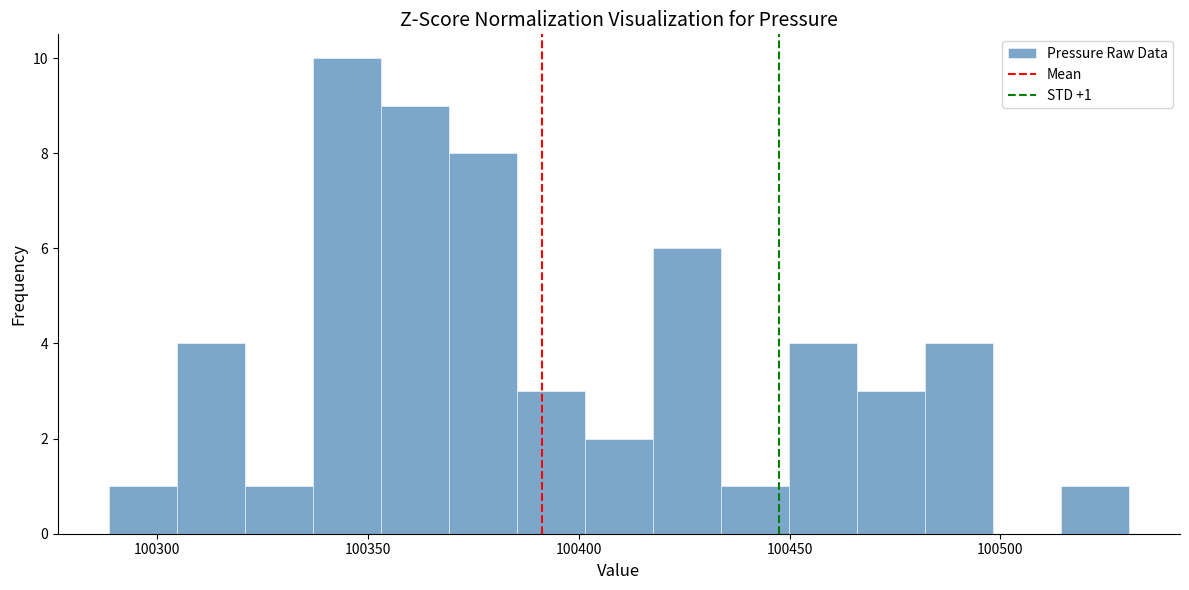

Read against the x-axis, roughly where is the centre of the tallest bar?

100345